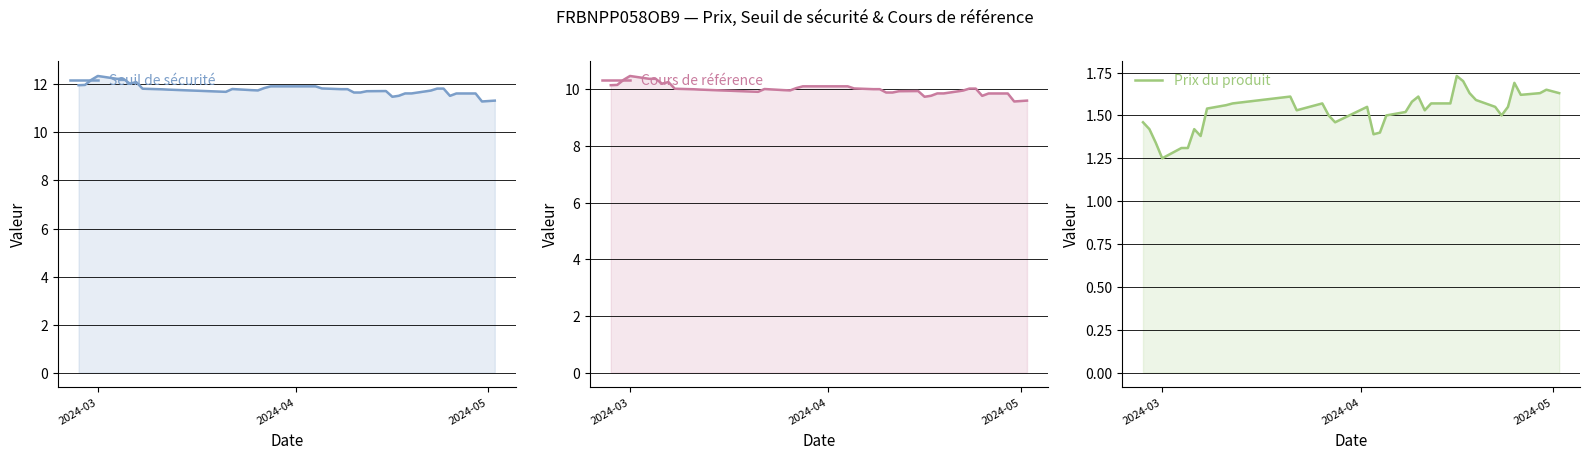

What is the difference between the second highest and second lowest values in the Seuil de sécurité series?

0.9